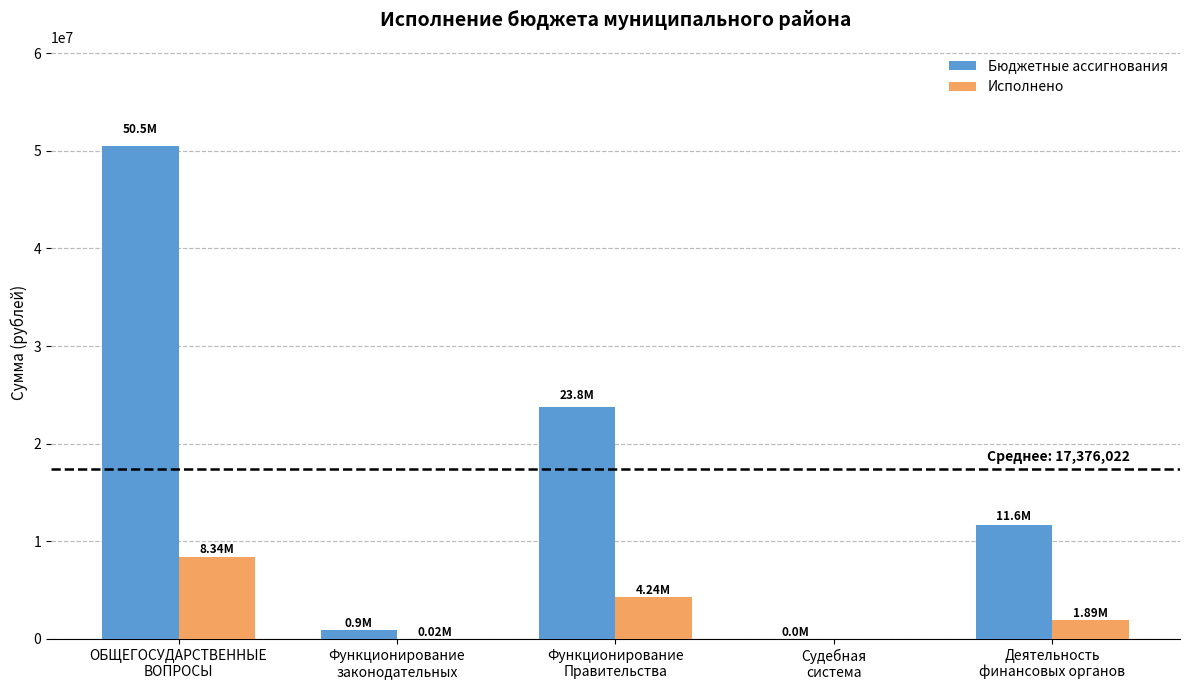

What is the total value across all series at Функционирование
Правительства?

28022802.6